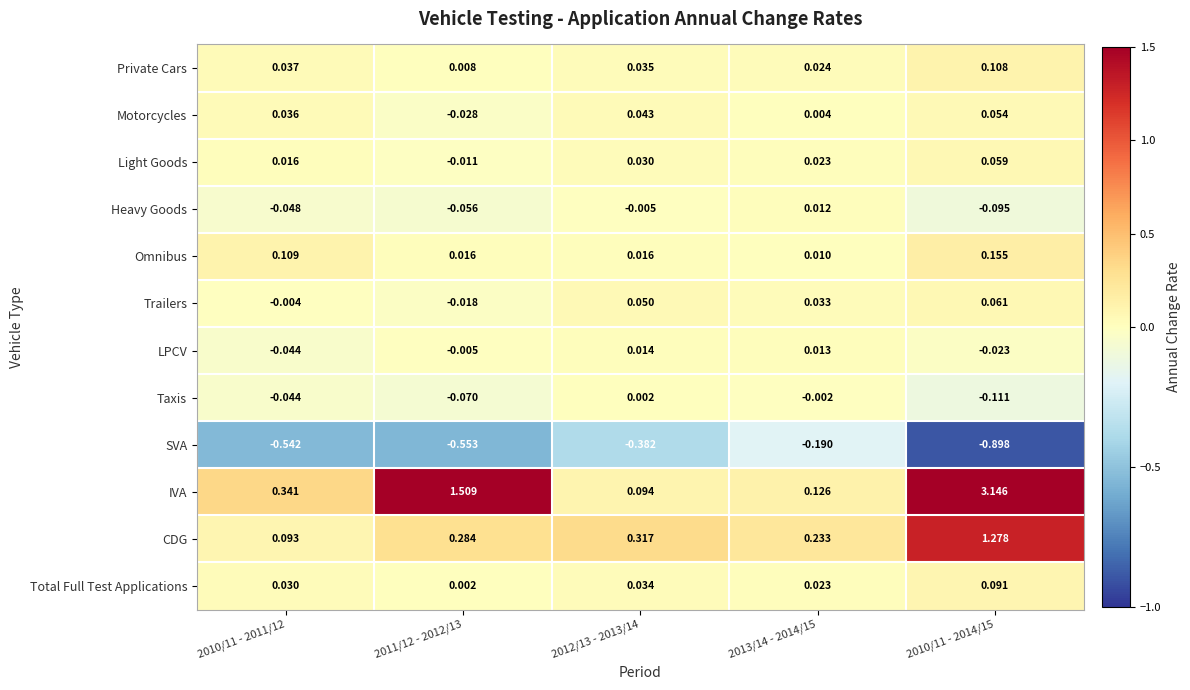

Which series has the largest total across all categories?

IVA